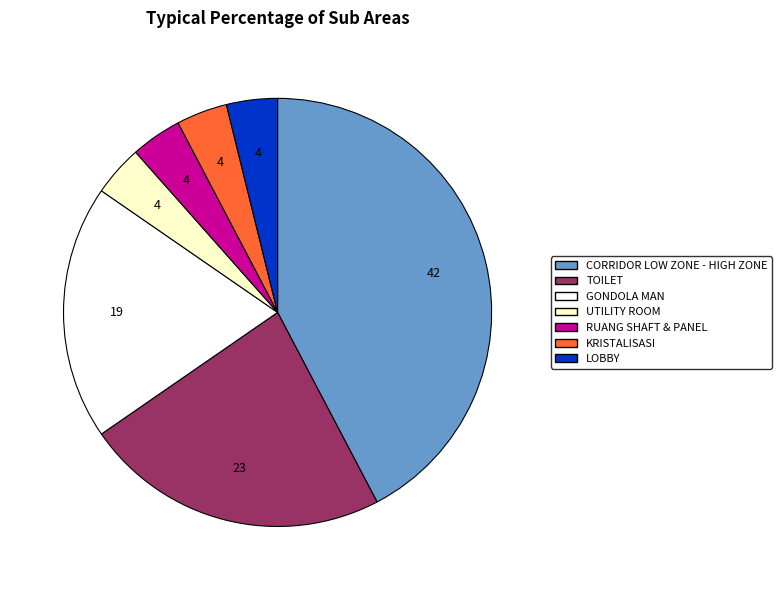

Does RUANG SHAFT & PANEL represent more than half of the total?

No